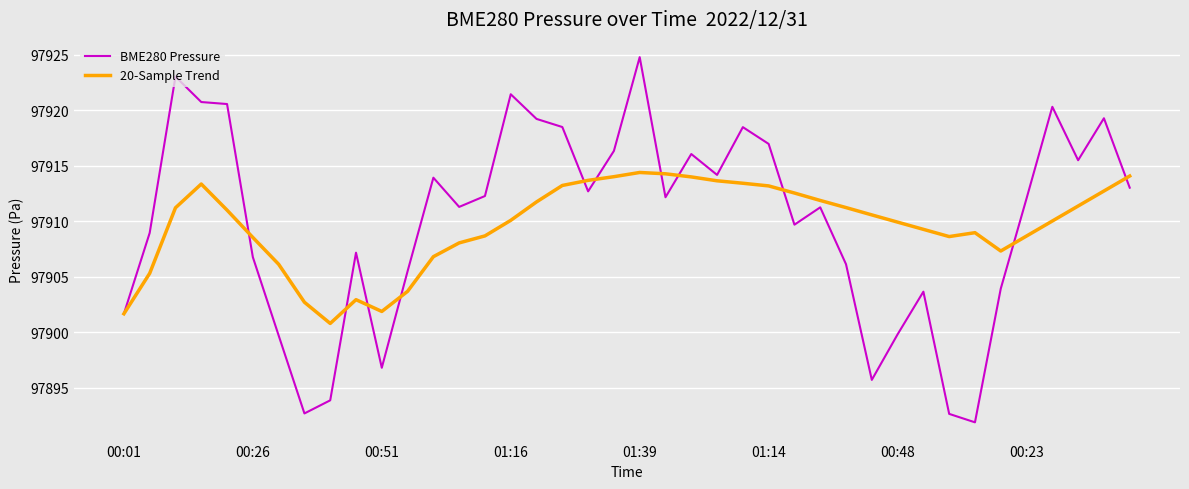

What is the lowest value of the 20-Sample Trend series?

97900.8